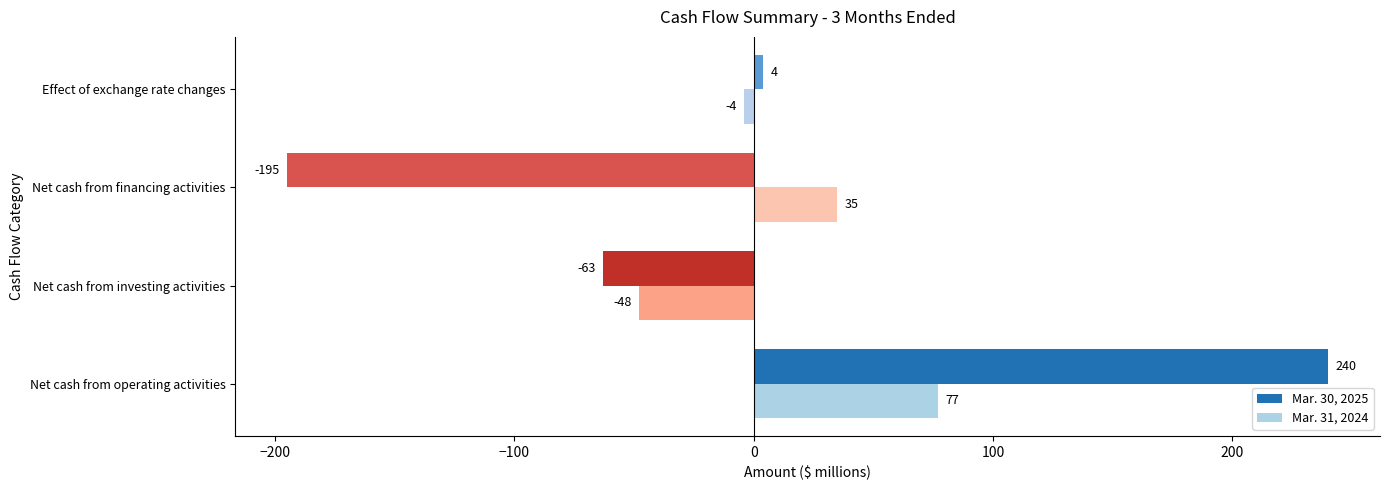

What is the spread (max minus min) of values at Net cash from financing activities?

230